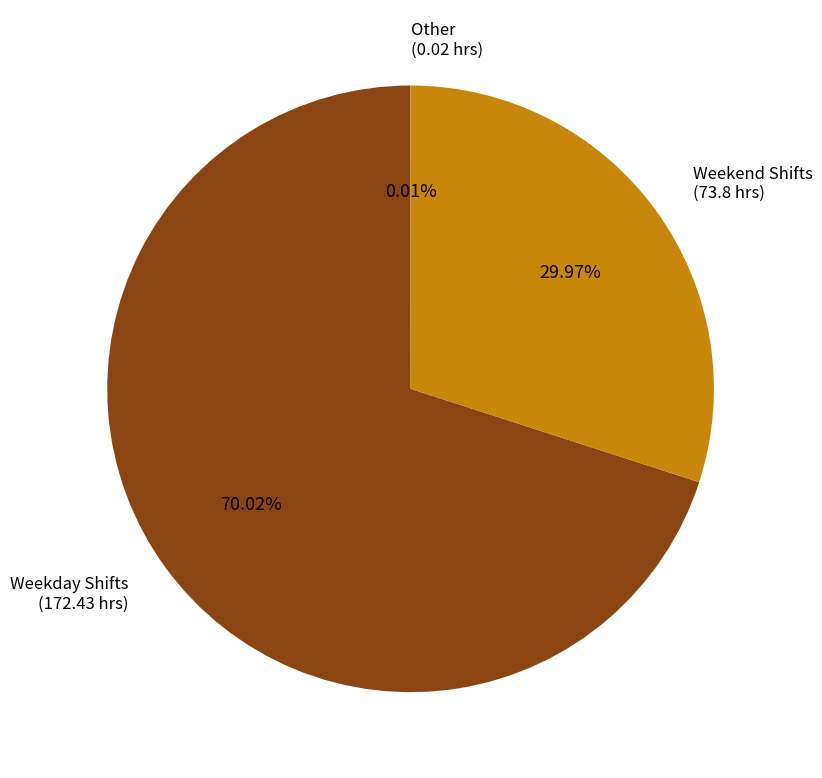

Combined, do Weekday Shifts (172.43 hrs) and Weekend Shifts (73.8 hrs) account for over 50%?

Yes